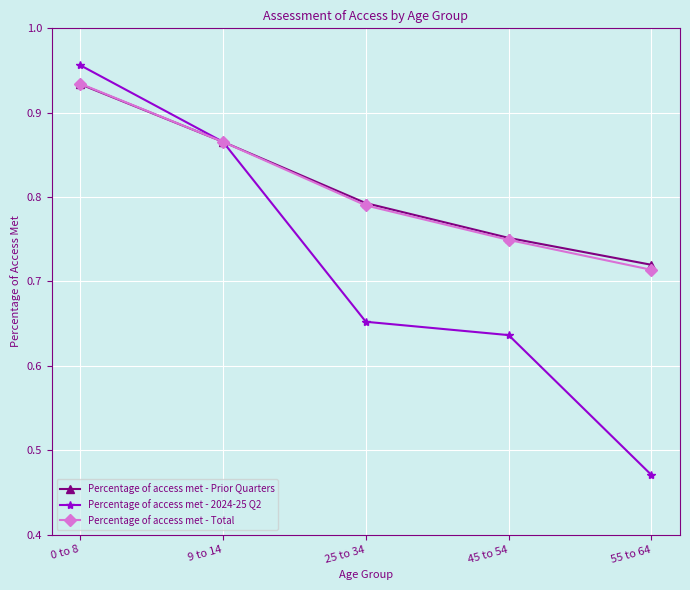

True or false: Percentage of access met - Prior Quarters has a value of 1.4 at 9 to 14.

False